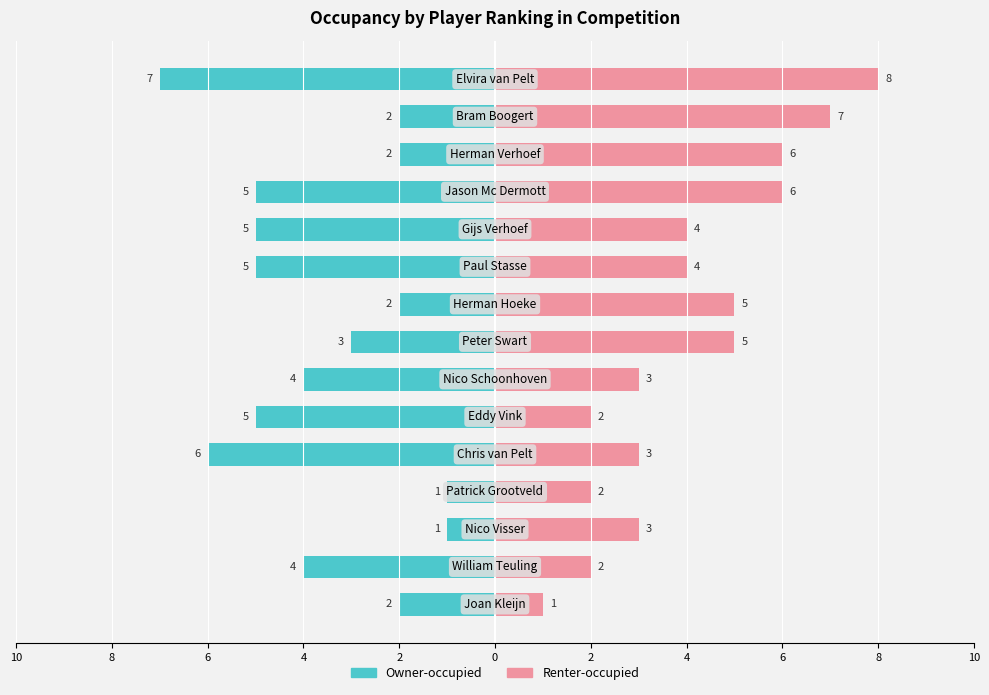

Reading left to right, transcribe all the data shown in this chart.

Owner-occupied: -2	-4	-1	-1	-6	-5	-4	-3	-2	-5	-5	-5	-2	-2	-7
Renter-occupied: 1	2	3	2	3	2	3	5	5	4	4	6	6	7	8